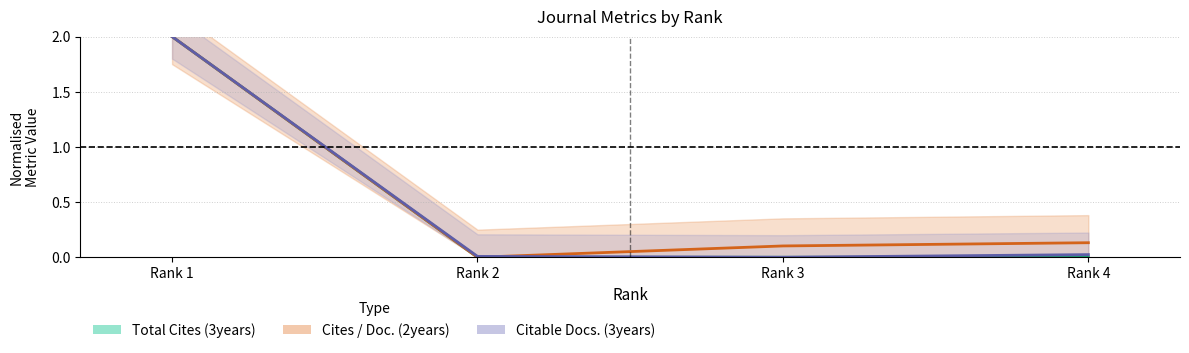

True or false: Cites / Doc. (2years) and Citable Docs. (3years) intersect in this chart.

True